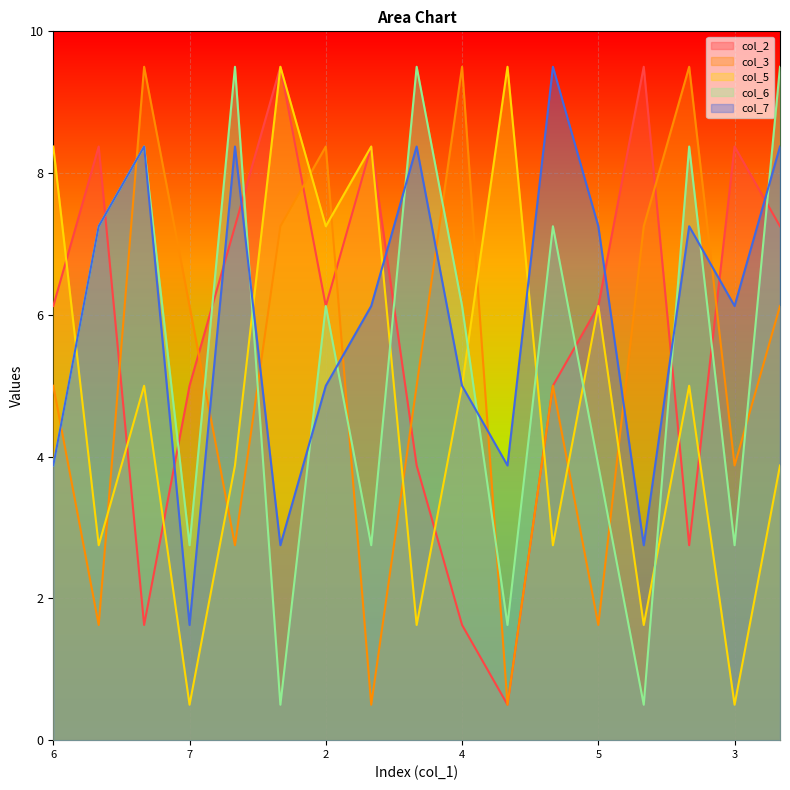

True or false: col_7 has a value of 7.4 at 4.

False